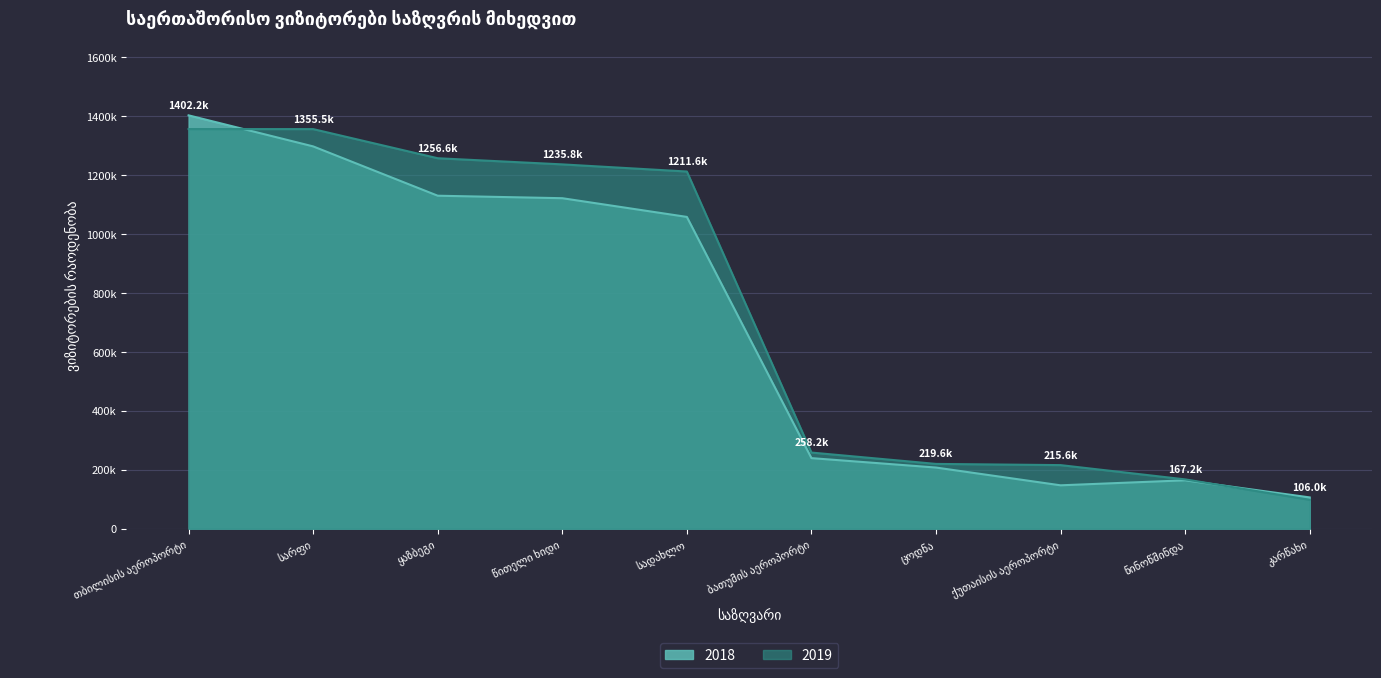

Where do 2018 and 2019 first cross each other?

თბილისის აეროპორტი and სარფი